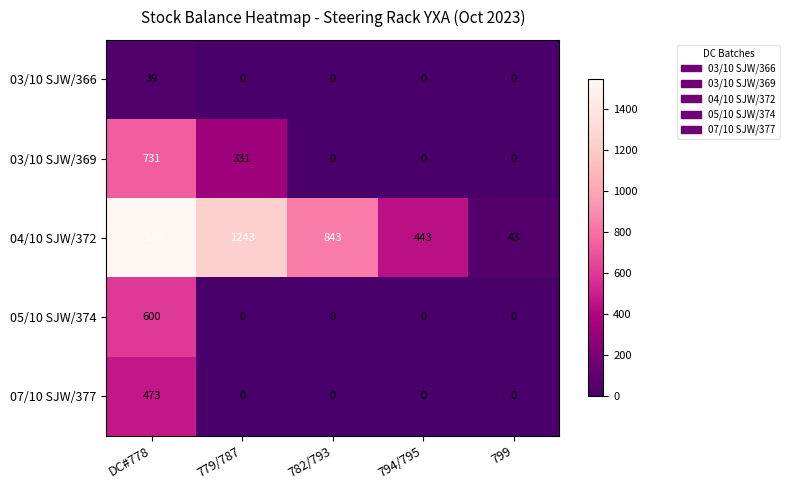

What is the difference between the highest and lowest values at 779/787?

1243